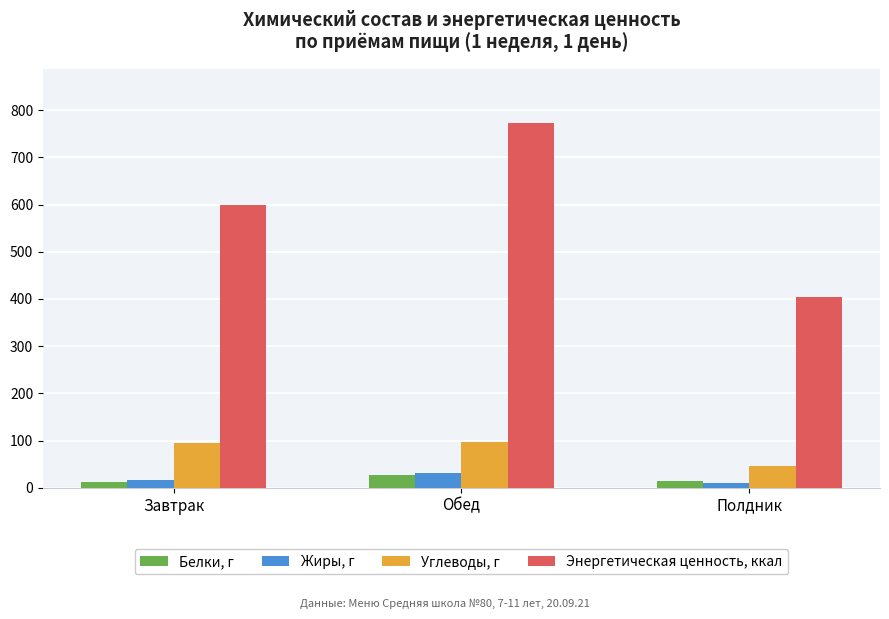

What is the difference between the Жиры, г values at Обед and Завтрак?

13.9